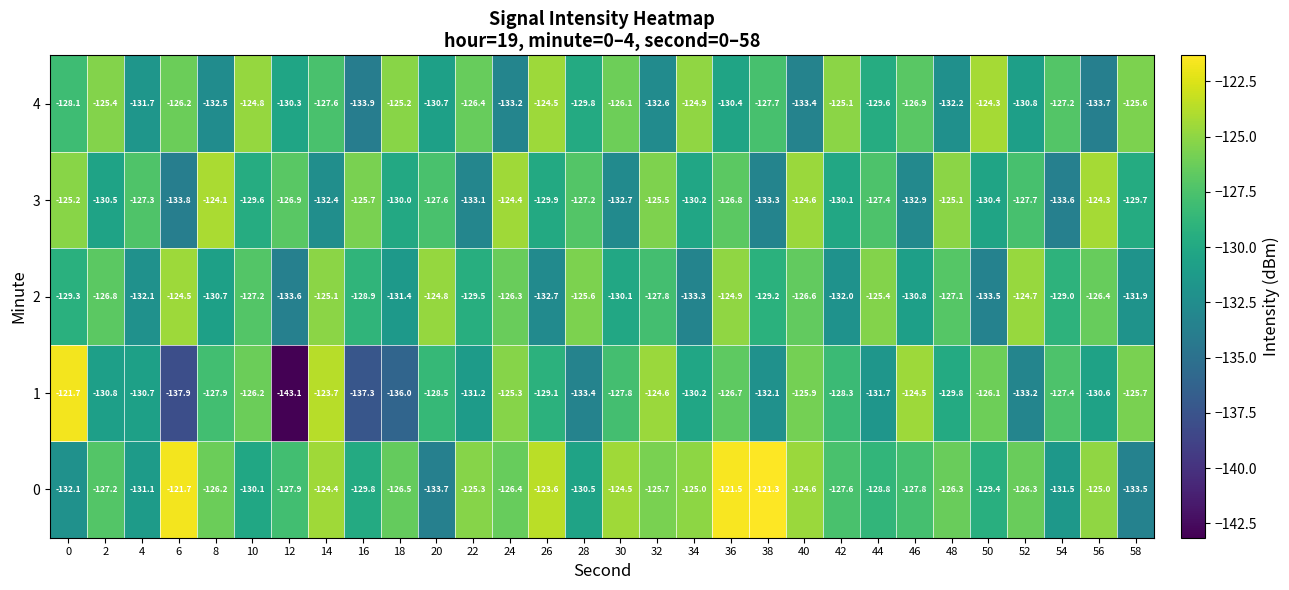

Which series changed the most between 0 and 18?

1